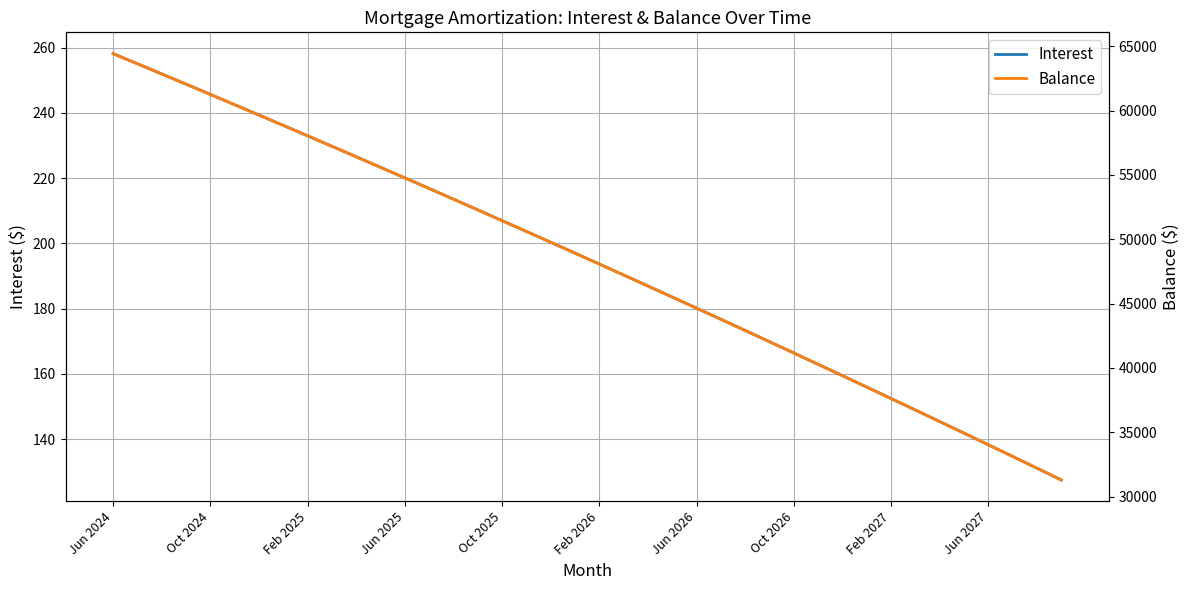

Is it true that Interest equals 133.4 at Jun 2024?

False